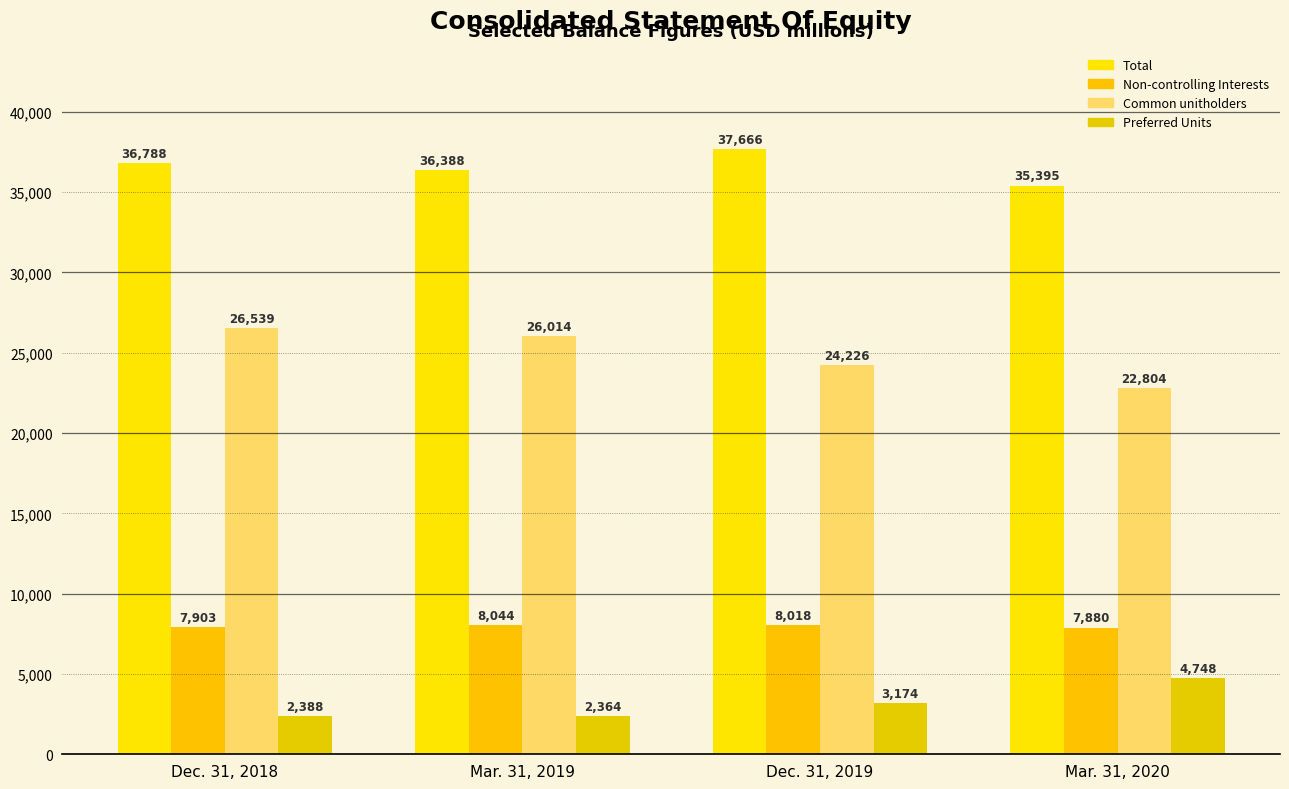

How many groups of bars are there?

4